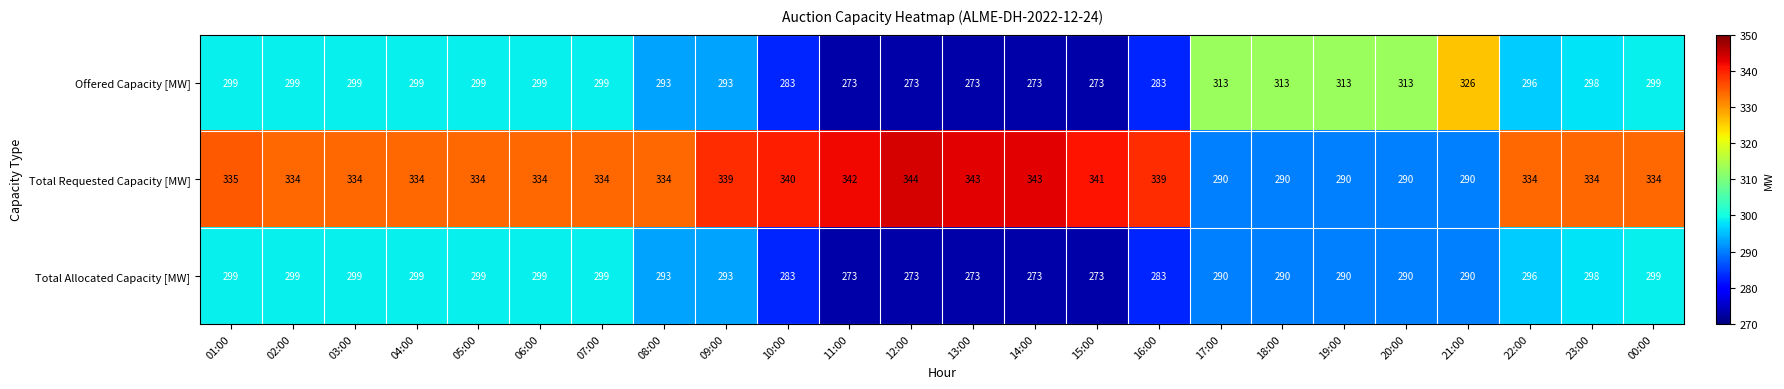

List the series in order of their peak value, lowest first.

Total Allocated Capacity [MW], Offered Capacity [MW], Total Requested Capacity [MW]